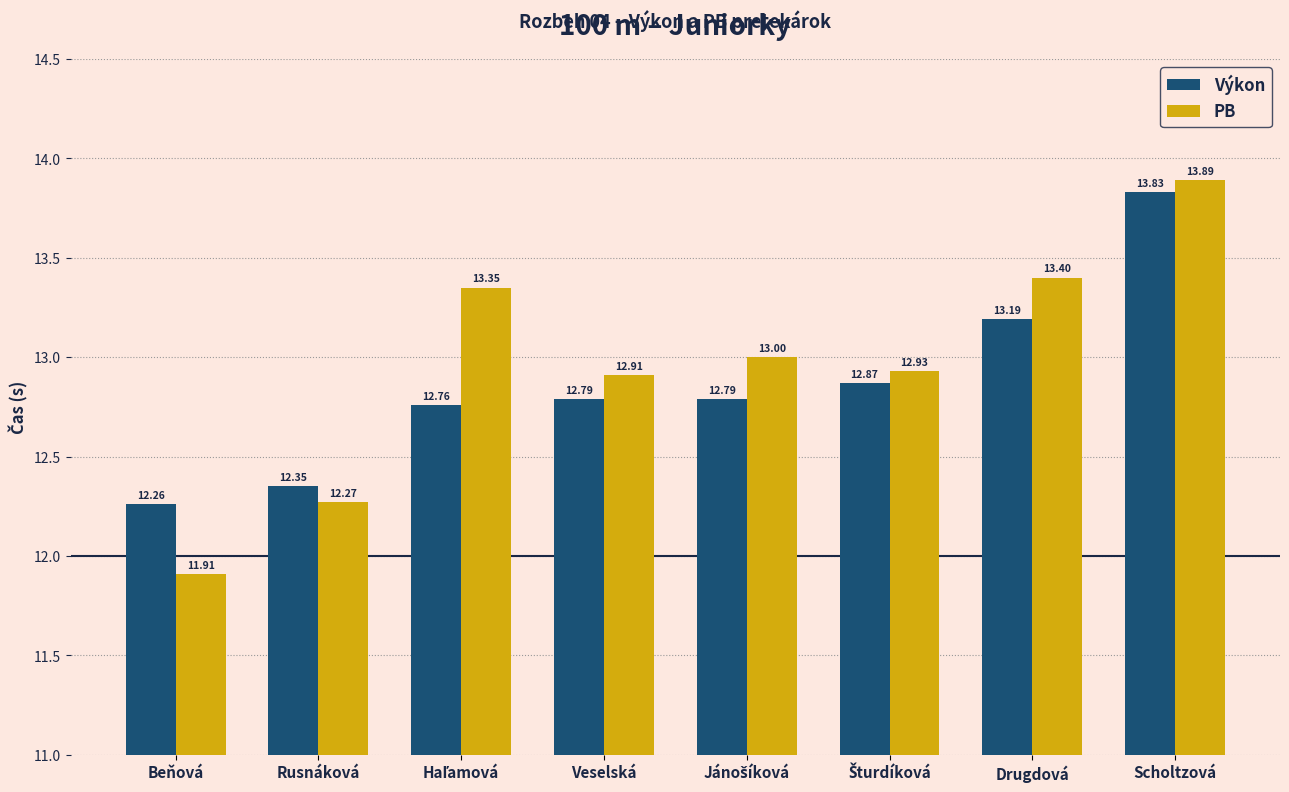

What is the total value across all series at Drugdová?

26.6